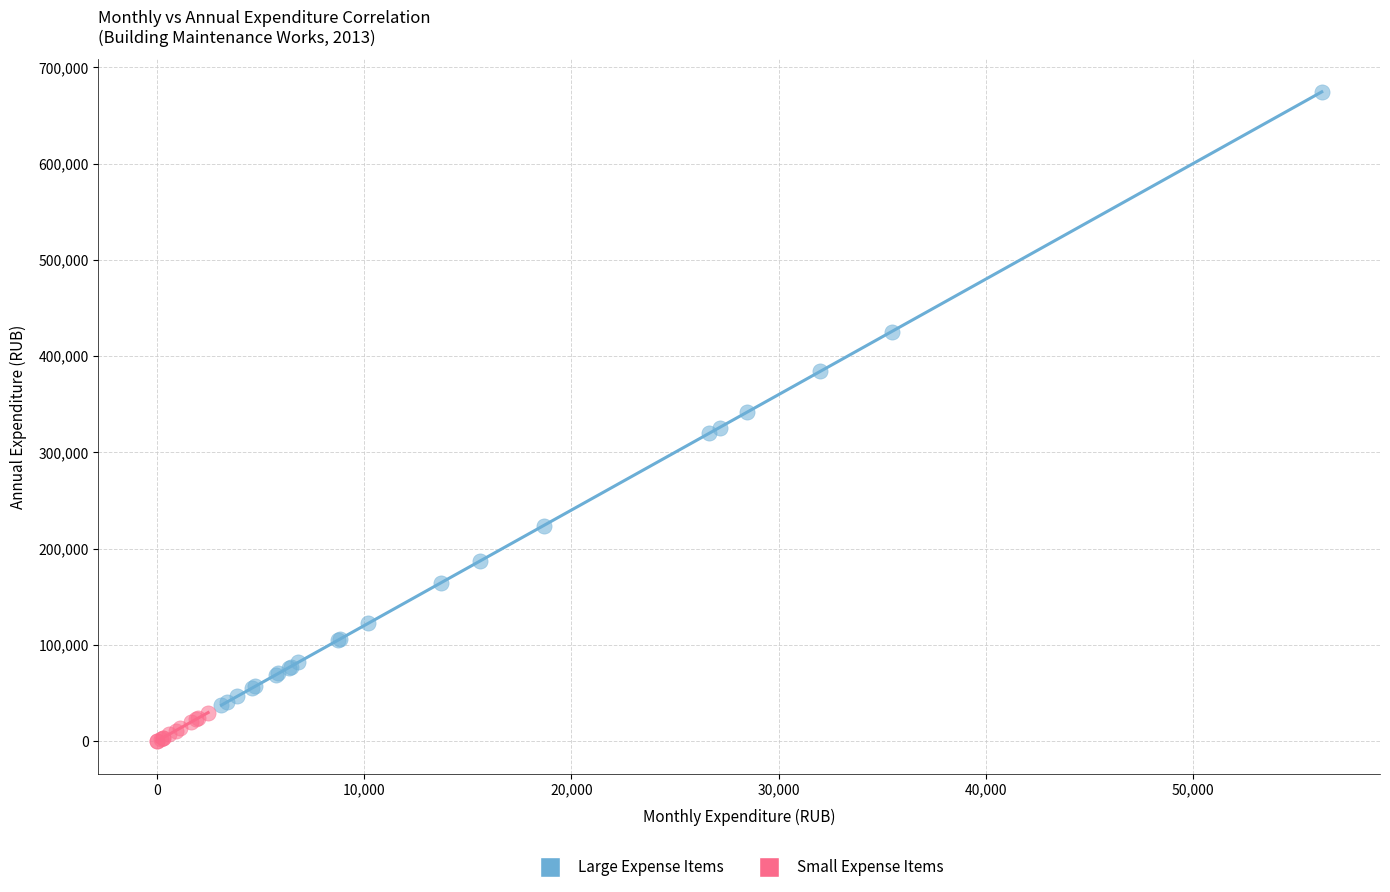

Which series reaches the maximum Y coordinate?

Large Expense Items